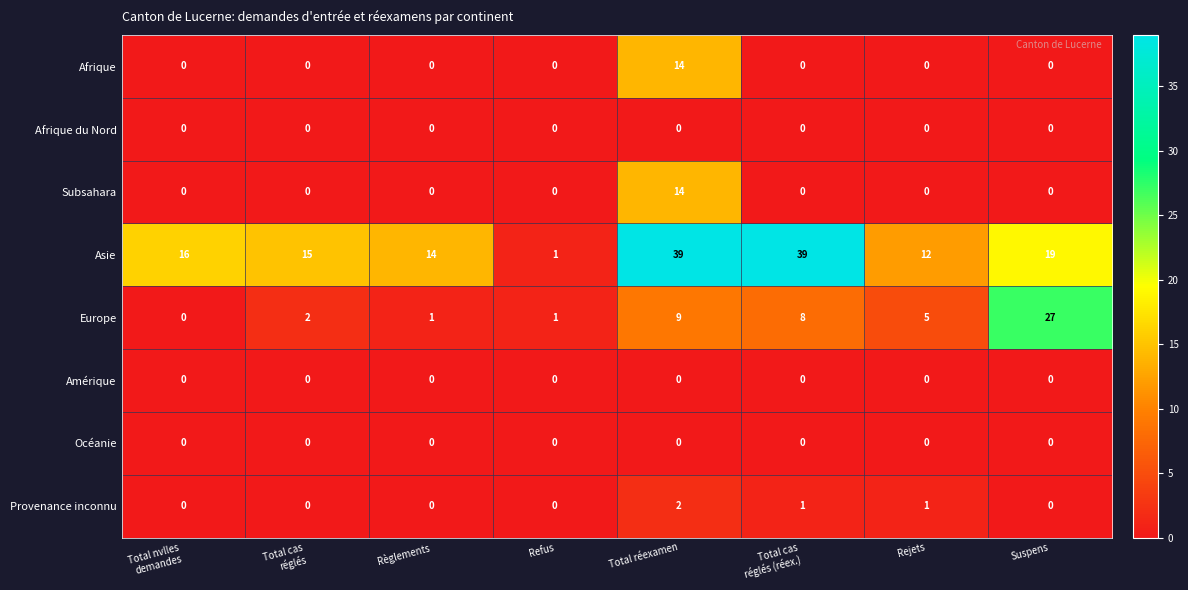

True or false: Subsahara has a value of 5 at Suspens.

False